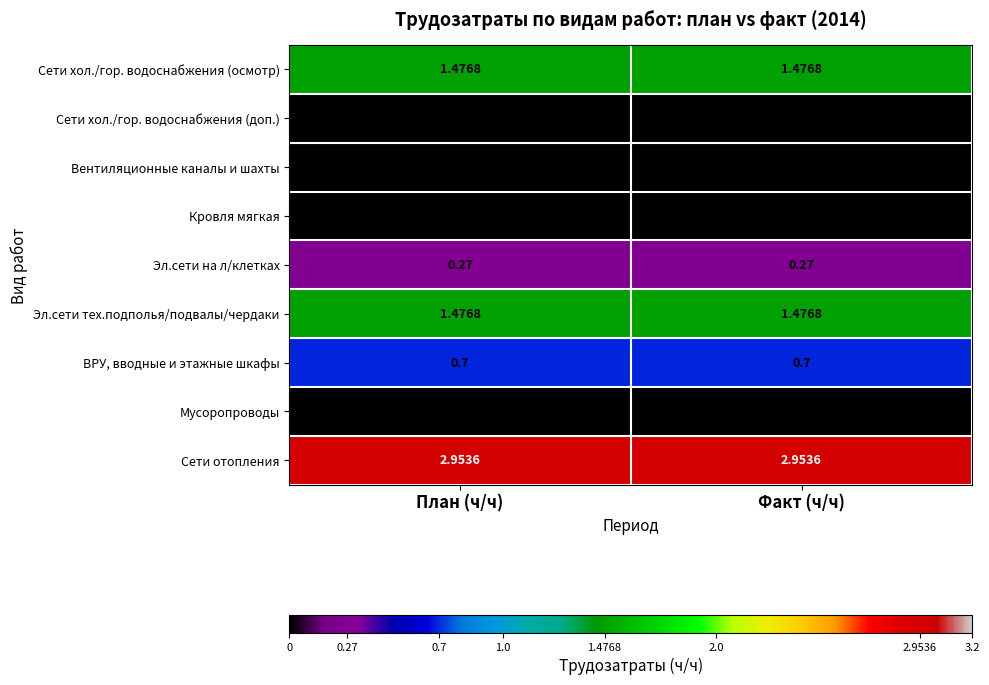

At how many categories does at least one series exceed 1?

2